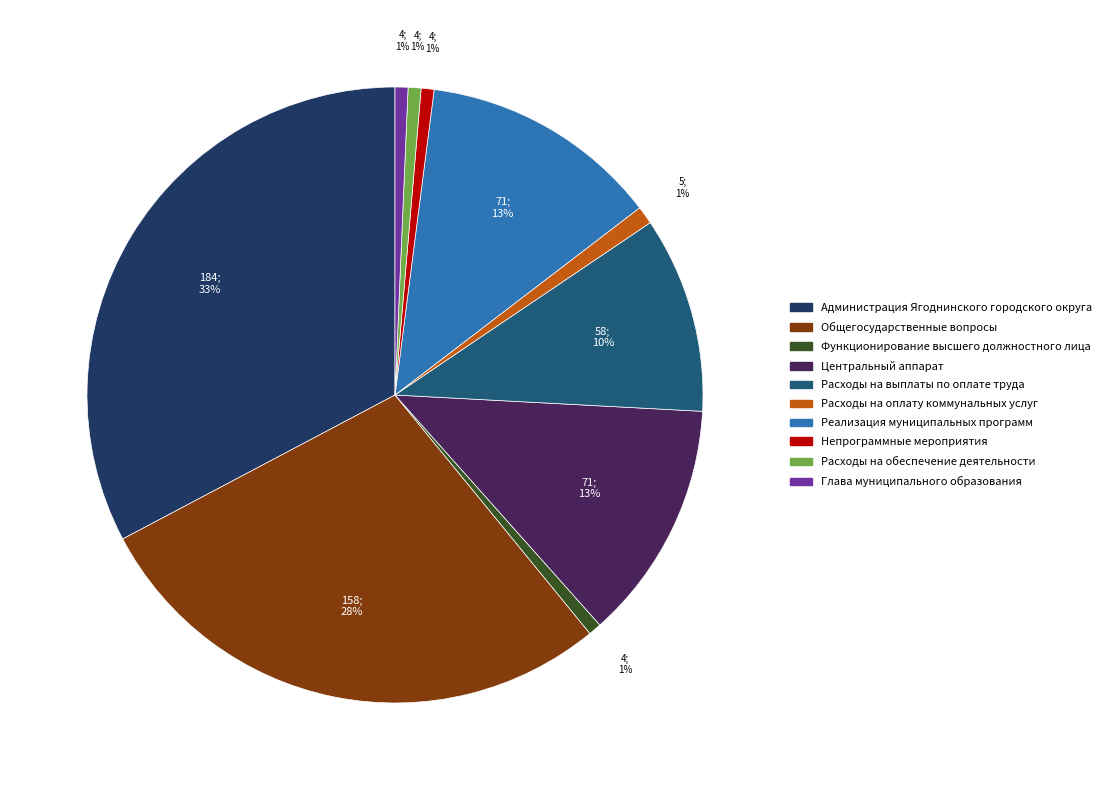

Is the sum of Расходы на выплаты по оплате труда and Реализация муниципальных программ greater than half?

No